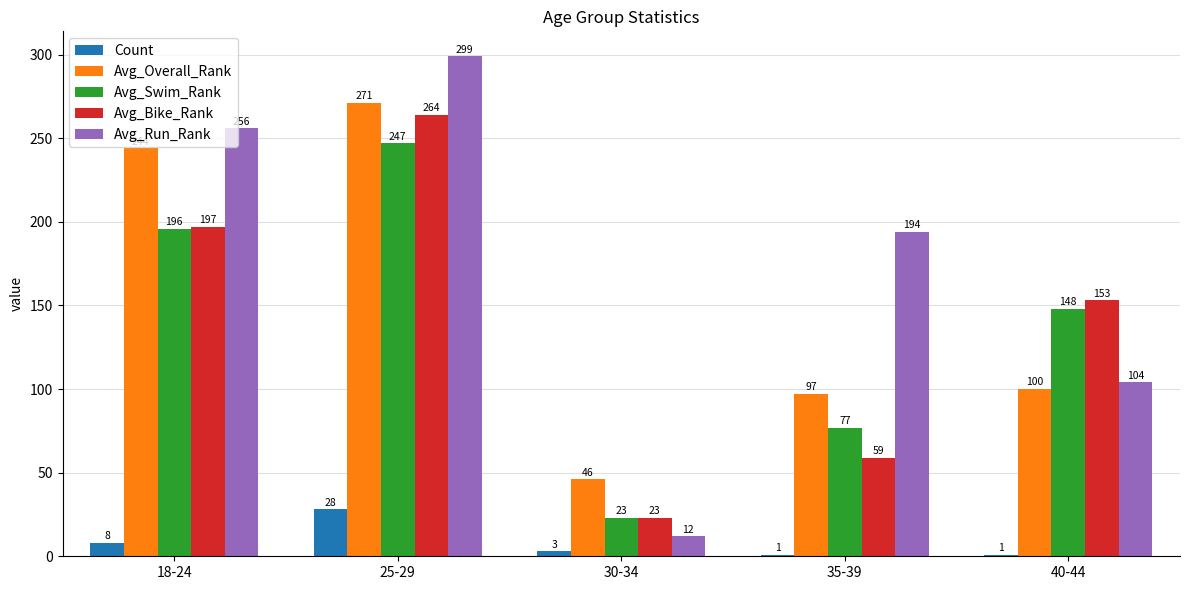

What is the minimum value for Count?

1